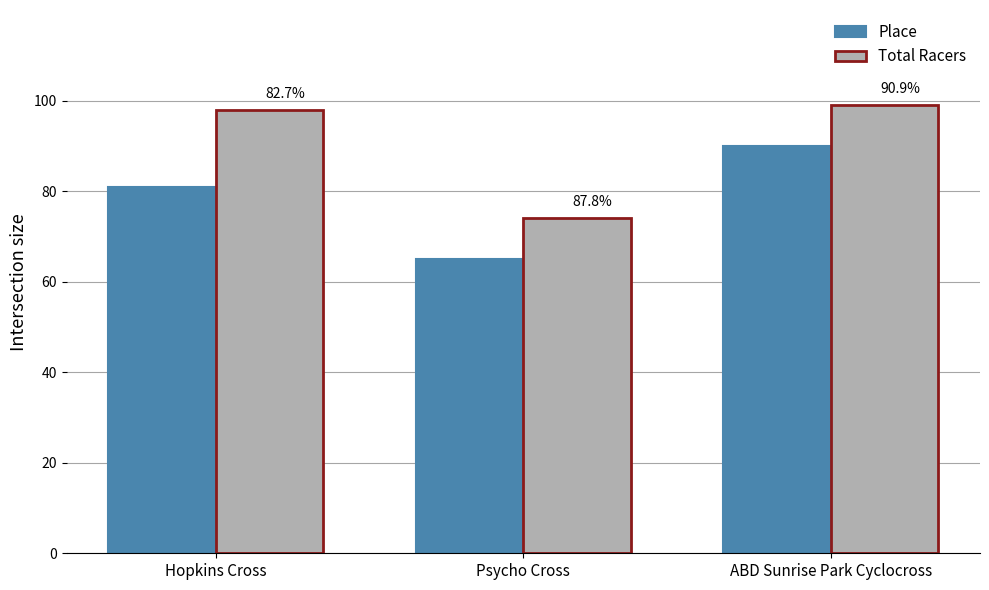

How many bars are there in each group?

2